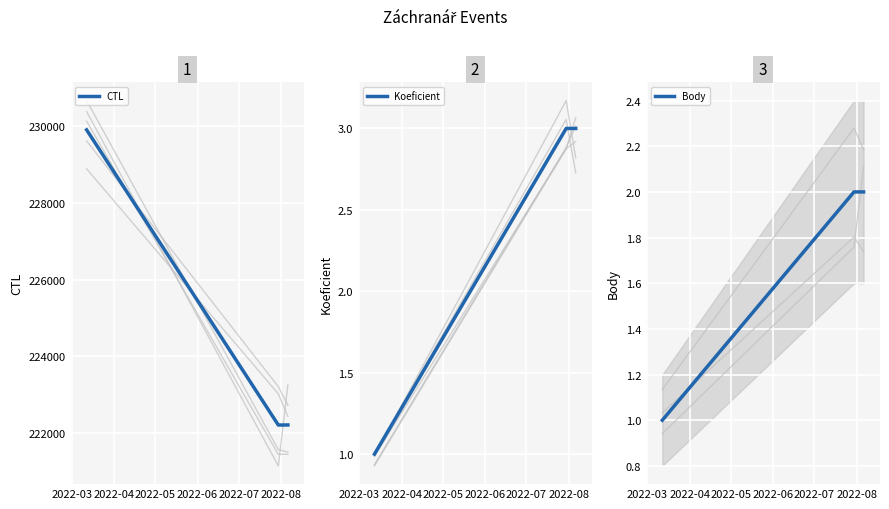

What is the average value of the Koeficient series?

2